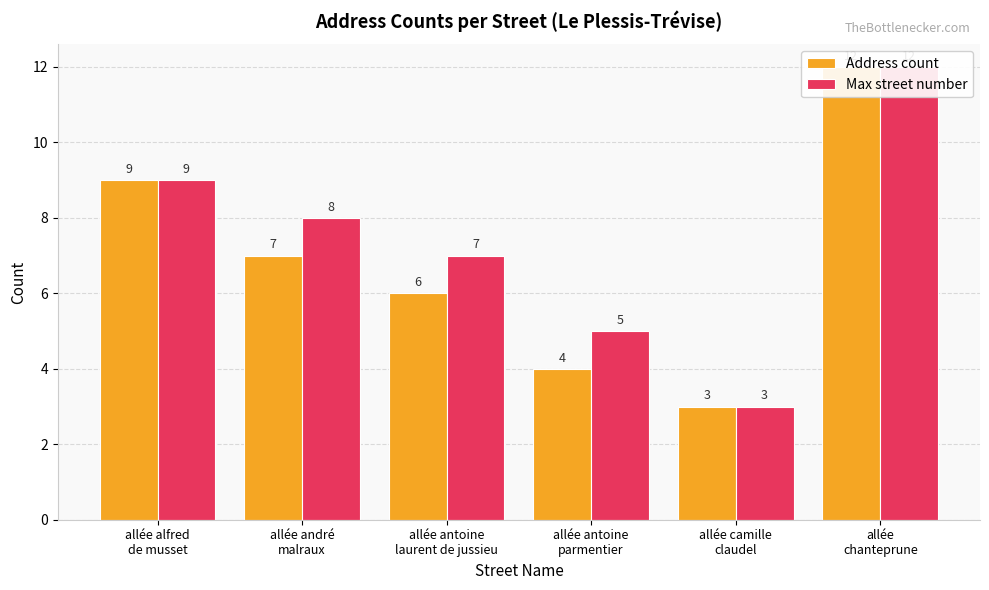

What is the sum of the Max street number values at allée antoine
parmentier and allée alfred
de musset?

14